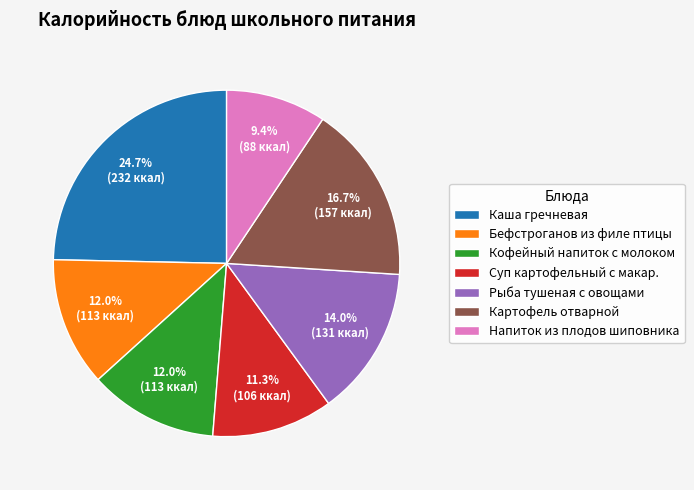

Do Бефстроганов из филе птицы and Кофейный напиток с молоком together represent more than half of the pie?

No